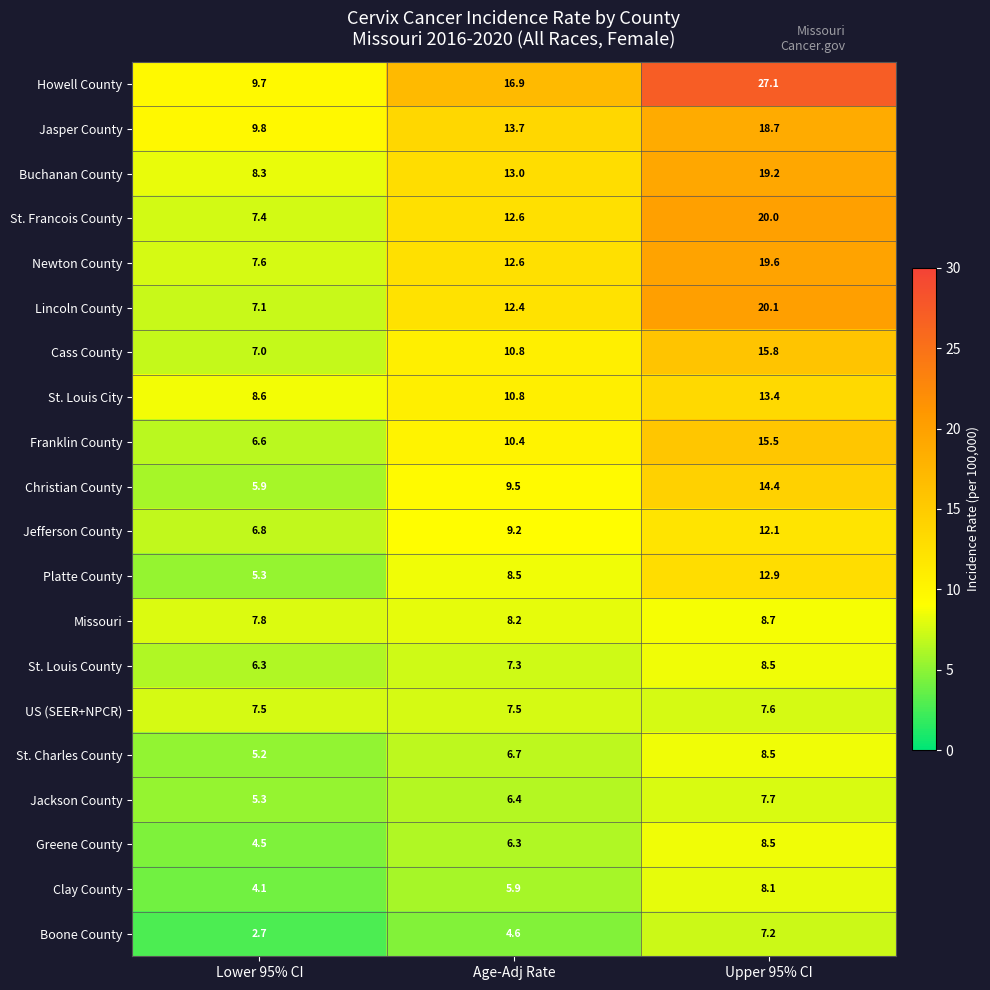

Between Lower 95% CI and Age-Adj Rate, which series saw the biggest shift?

Howell County